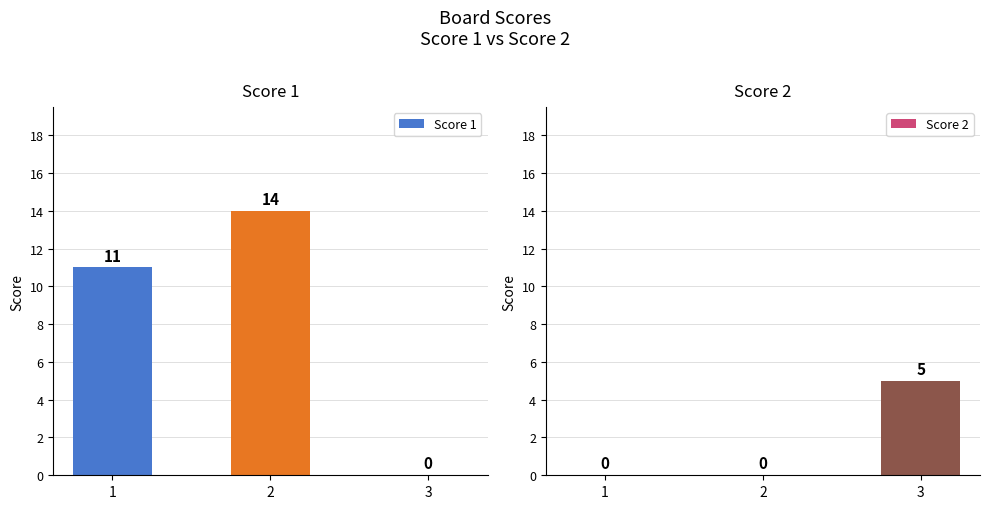

Reading left to right, transcribe all the data shown in this chart.

Score 1: 11	14	0
Score 2: 0	0	5